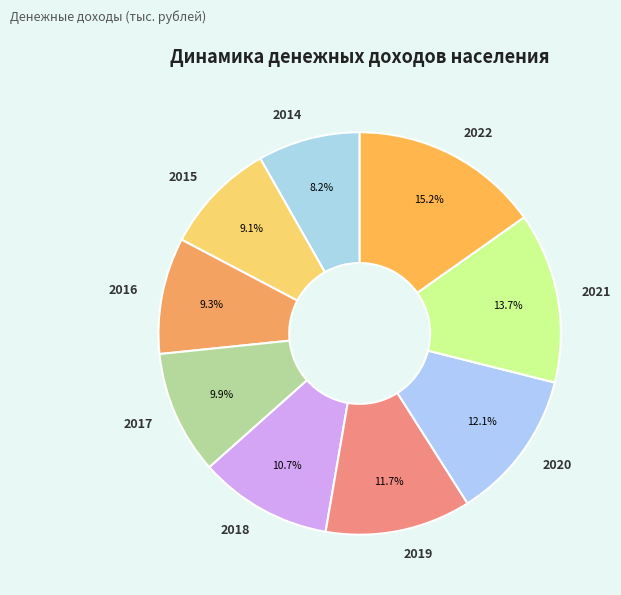

How much of the chart is everything except 2017?

90.1%